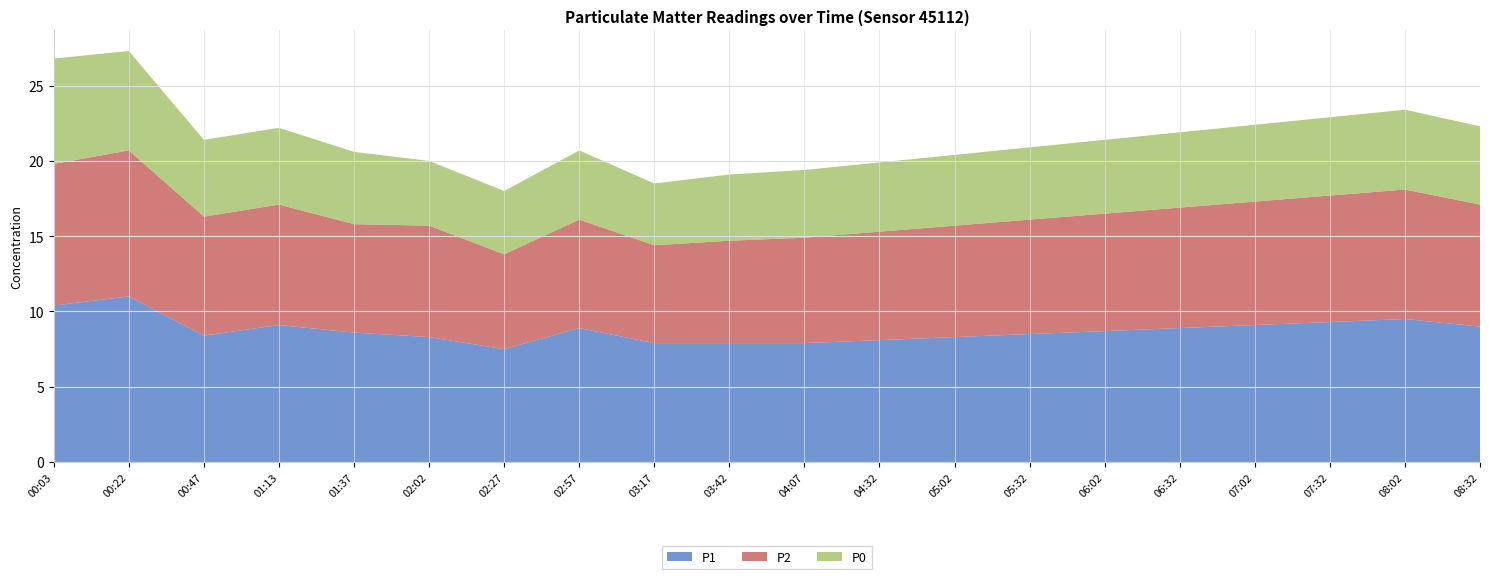

Reading right to left, what are all the values shown in this chart?

P1: 08:32=9.0	08:02=9.5	07:32=9.3	07:02=9.1	06:32=8.9	06:02=8.7	05:32=8.5	05:02=8.3	04:32=8.1	04:07=7.9	03:42=7.9	03:17=7.9	02:57=8.9	02:27=7.5	02:02=8.3	01:37=8.6	01:13=9.1	00:47=8.4	00:22=11.0	00:03=10.4
P2: 08:32=8.1	08:02=8.6	07:32=8.4	07:02=8.2	06:32=8.0	06:02=7.8	05:32=7.6	05:02=7.4	04:32=7.2	04:07=7.0	03:42=6.8	03:17=6.5	02:57=7.2	02:27=6.3	02:02=7.4	01:37=7.2	01:13=8.0	00:47=7.9	00:22=9.7	00:03=9.4
P0: 08:32=5.2	08:02=5.3	07:32=5.2	07:02=5.1	06:32=5.0	06:02=4.9	05:32=4.8	05:02=4.7	04:32=4.6	04:07=4.5	03:42=4.4	03:17=4.1	02:57=4.6	02:27=4.2	02:02=4.3	01:37=4.8	01:13=5.1	00:47=5.1	00:22=6.6	00:03=7.0